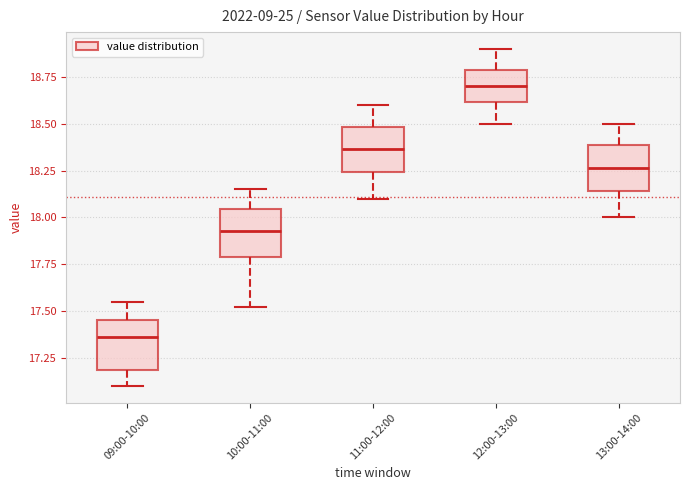

Where is the lower edge of the box for 09:00-10:00 on the y-axis? The values are not printed on the chart, so give them approximately, as read against the axis.

17.20